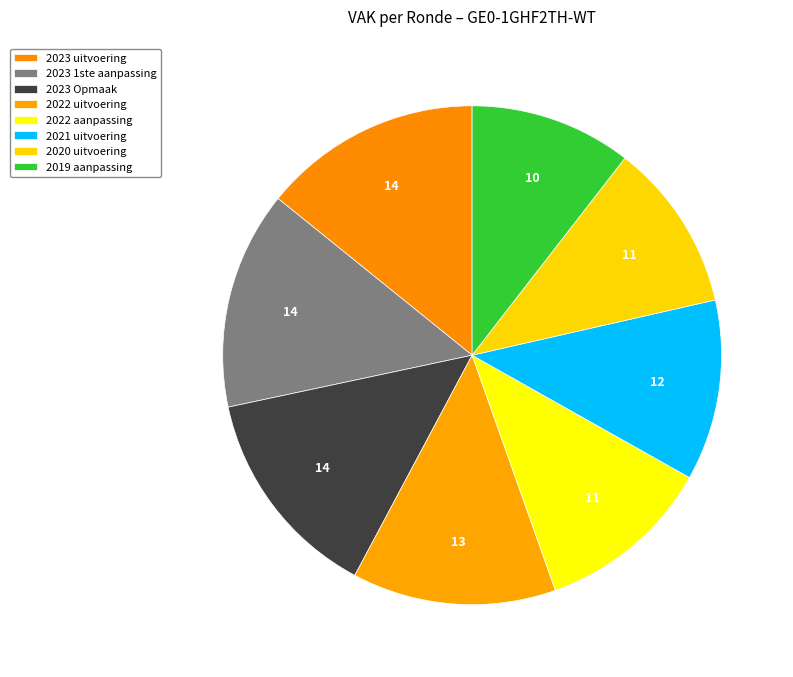

Rank the categories by value from highest to lowest.

2023 uitvoering, 2023 1ste aanpassing, 2023 Opmaak, 2022 uitvoering, 2021 uitvoering, 2022 aanpassing, 2020 uitvoering, 2019 aanpassing